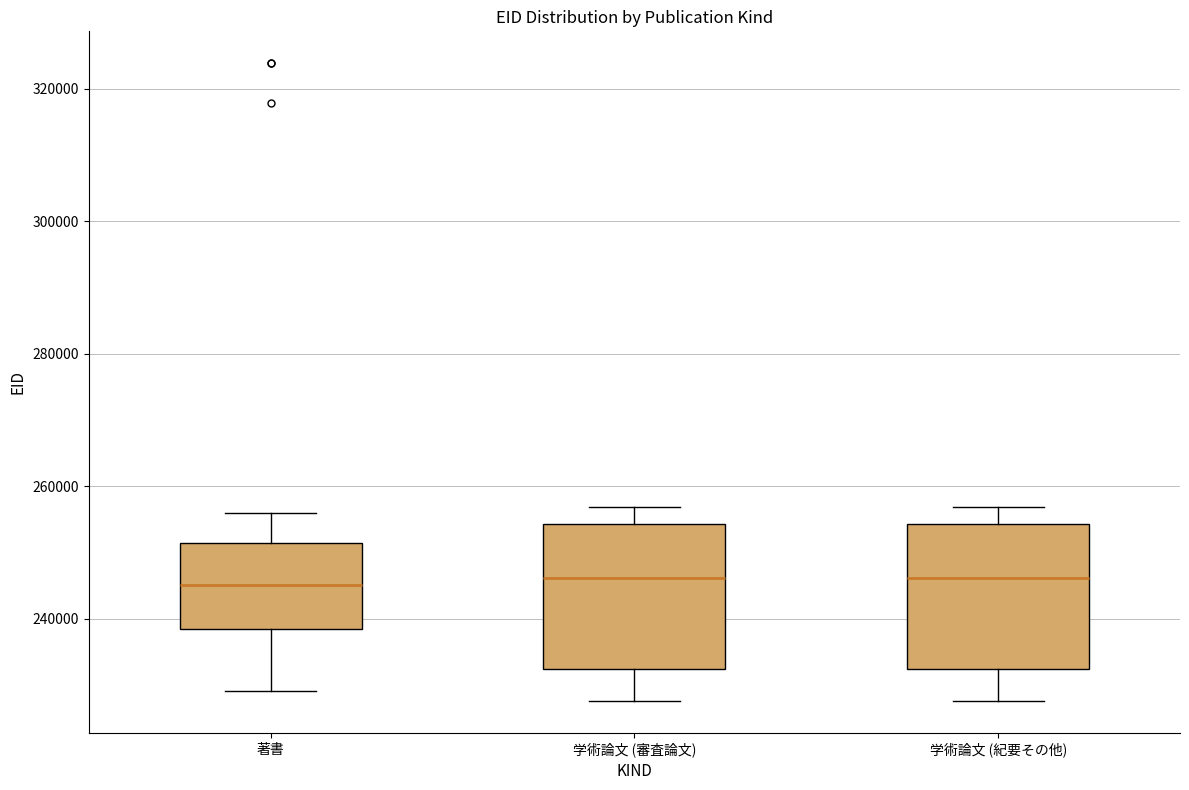

Reading left to right, read every box against the y-axis: the position of its median line, the range the box covers, and the ends of its whiskers. The values are not printed on the chart, so give them approximately, as read against the axis.

著書: median 246000, box 238000 to 252000, whiskers 230000 to 256000
学術論文 (審査論文): median 246000, box 232000 to 254000, whiskers 228000 to 256000
学術論文 (紀要その他): median 246000, box 232000 to 254000, whiskers 228000 to 256000